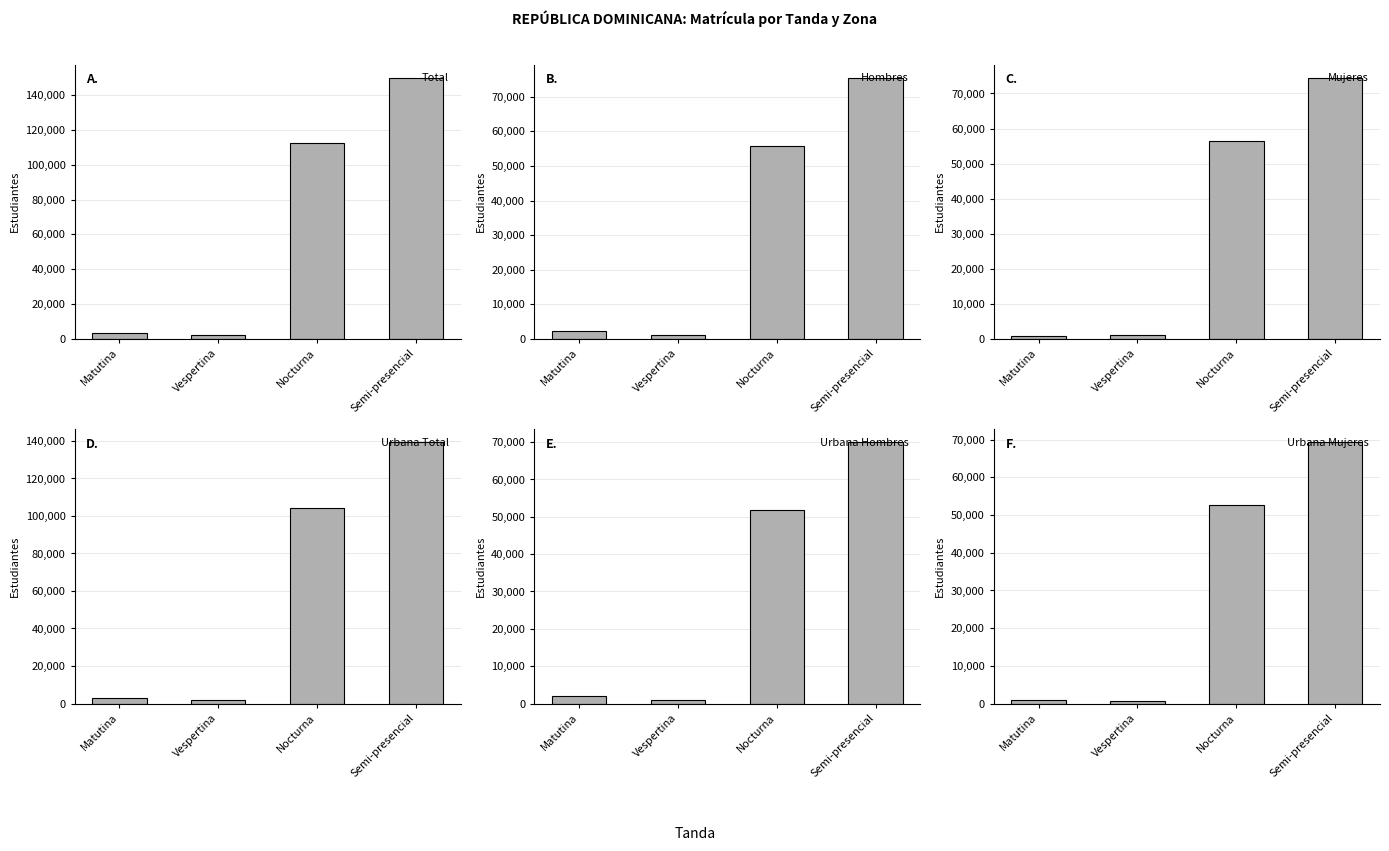

What is the label of the 1st bar from the left?

Matutina